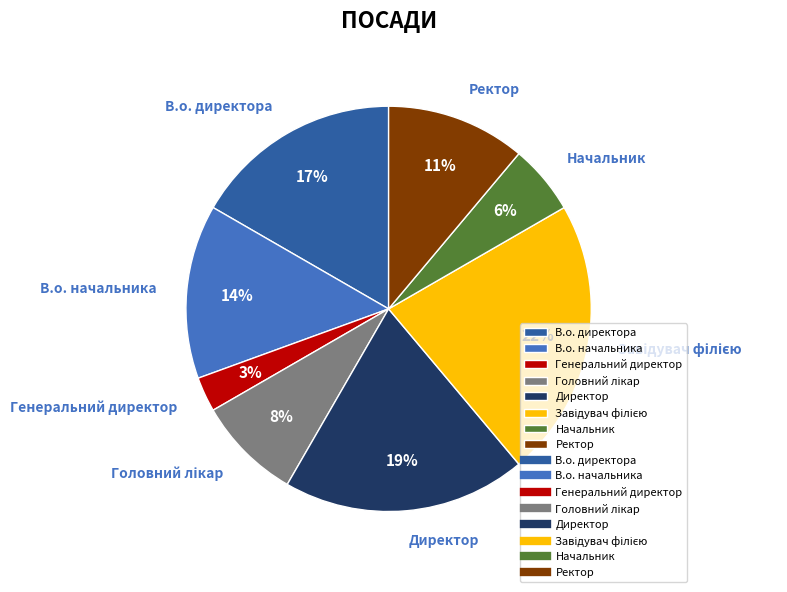

Is the sum of Ректор and В.о. директора greater than half?

No